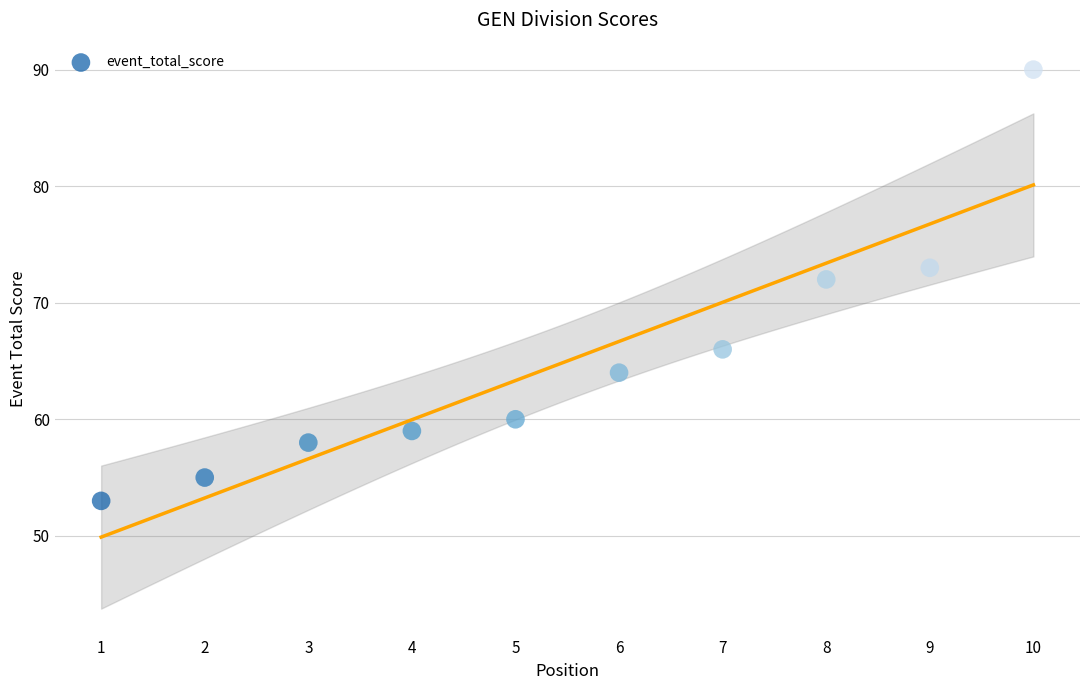

What Y value in the scatter plot is closest to 71?

72